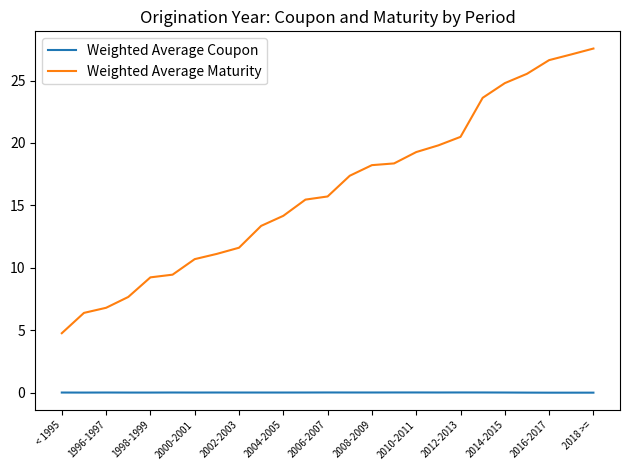

What are all the series names shown in the legend?

Weighted Average Coupon, Weighted Average Maturity